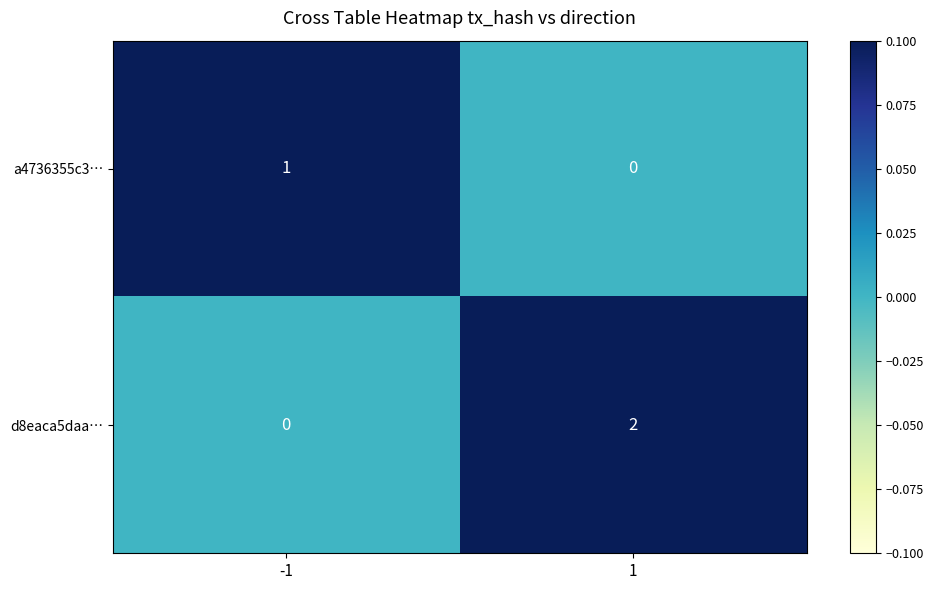

List the series in order of their peak value, highest first.

d8eaca5daa…, a4736355c3…